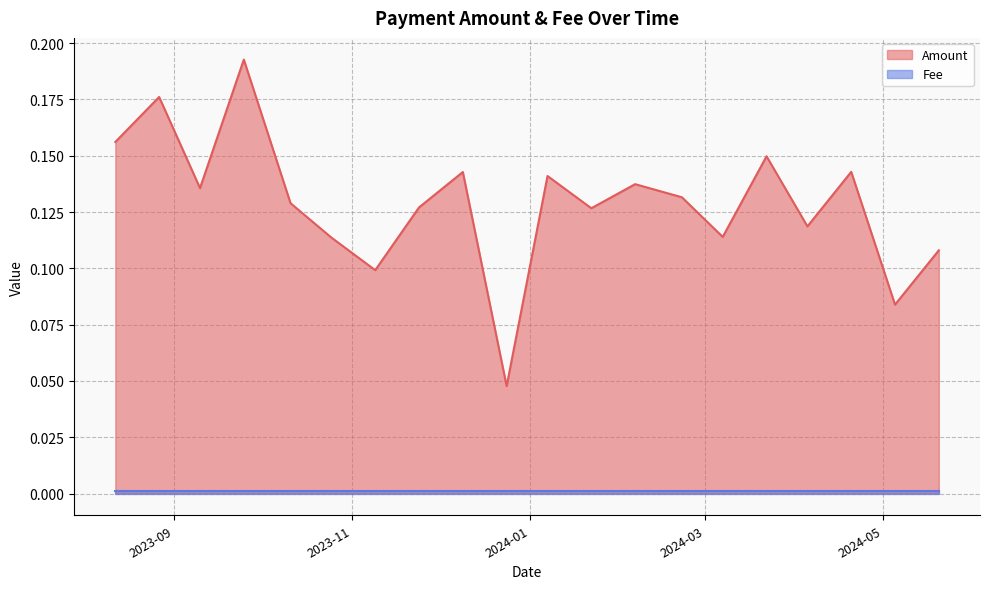

Count the values in the range 0 to 1.

20